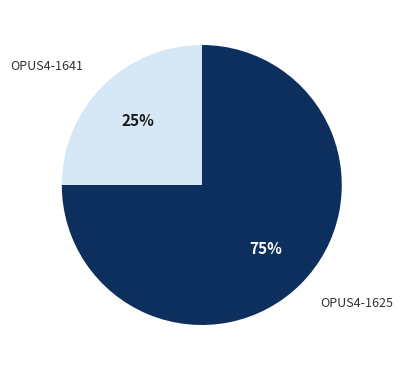

True or false: OPUS4-1625 accounts for 88% of the total.

False